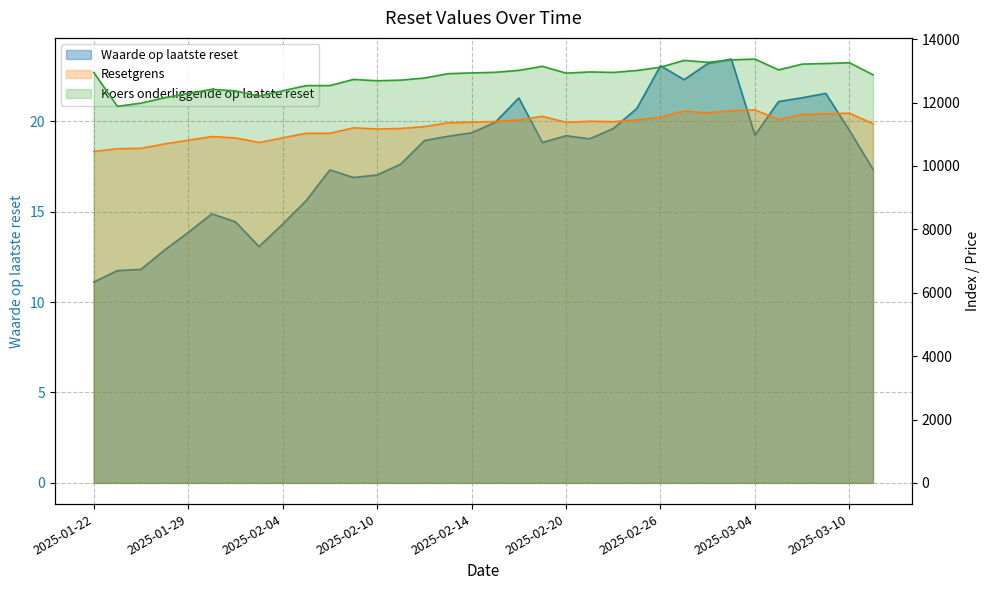

What is the total value across all series at 2025-02-17?

24377.2